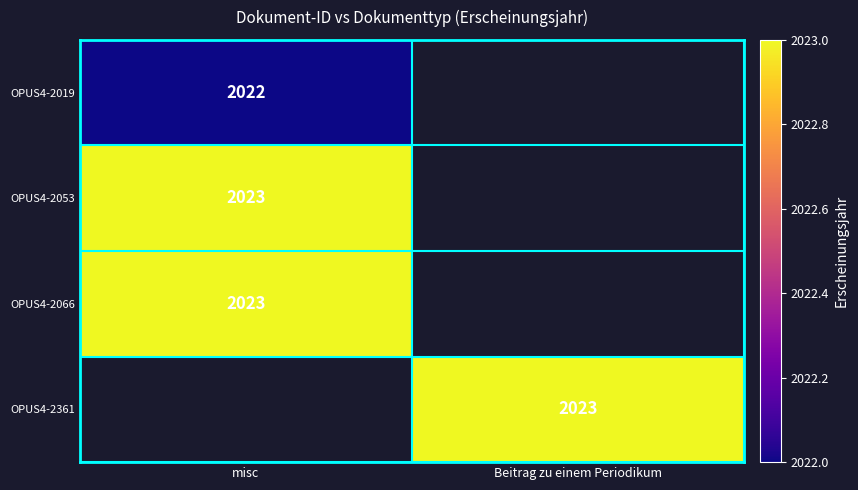

True or false: OPUS4-2361 has a value of 3385 at Beitrag zu einem Periodikum.

False